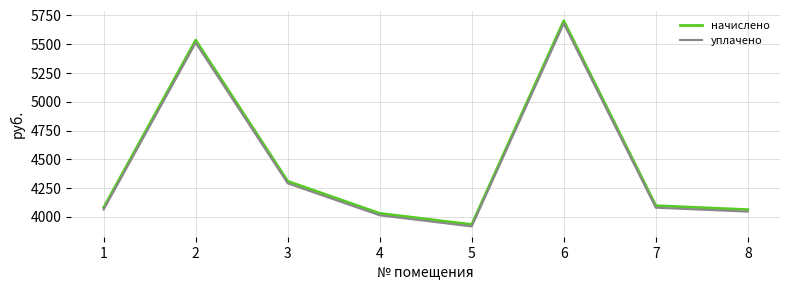

At which label does начислено first exceed 4097?

2